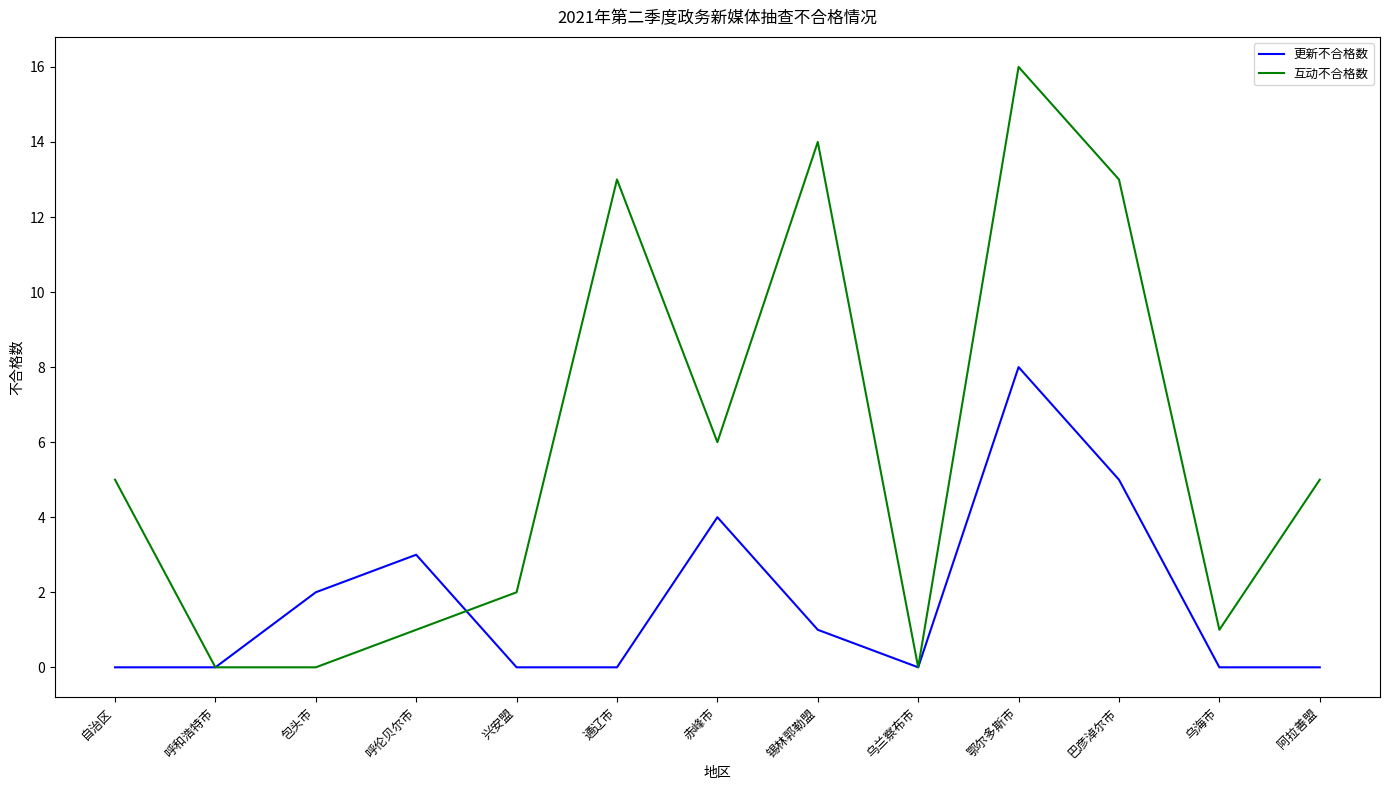

How many lines are shown in the chart?

2